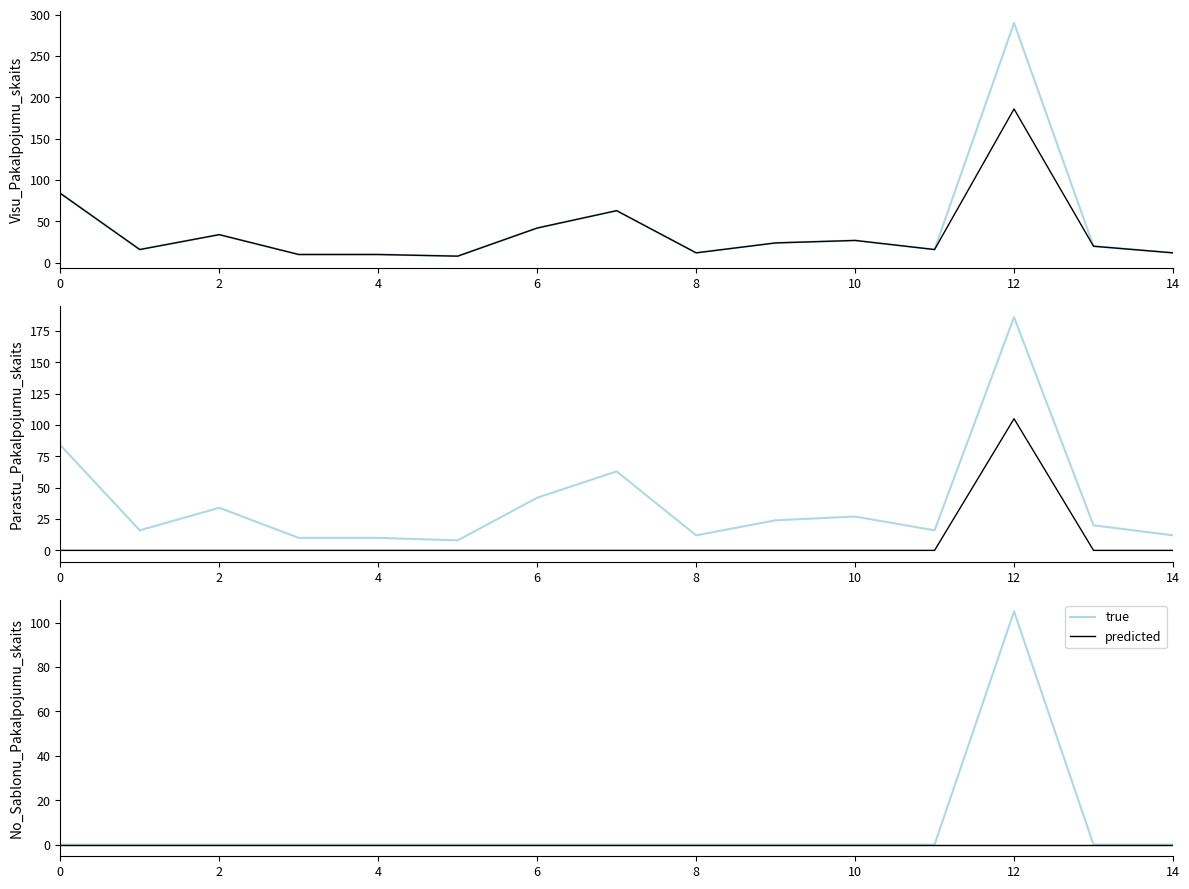

True or false: predicted and true cross at least once.

False